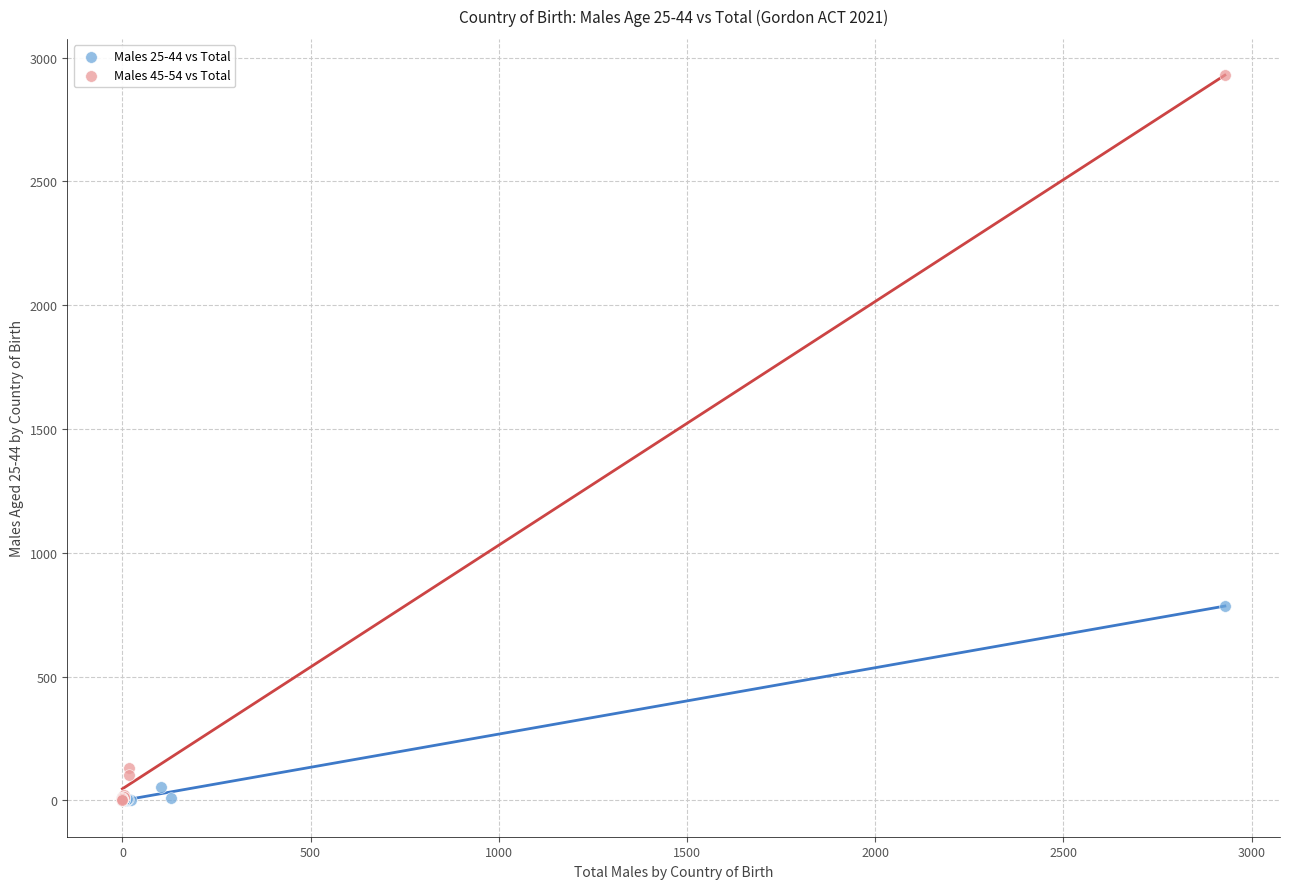

Which series has the largest Y range (max minus min)?

Males 45-54 vs Total